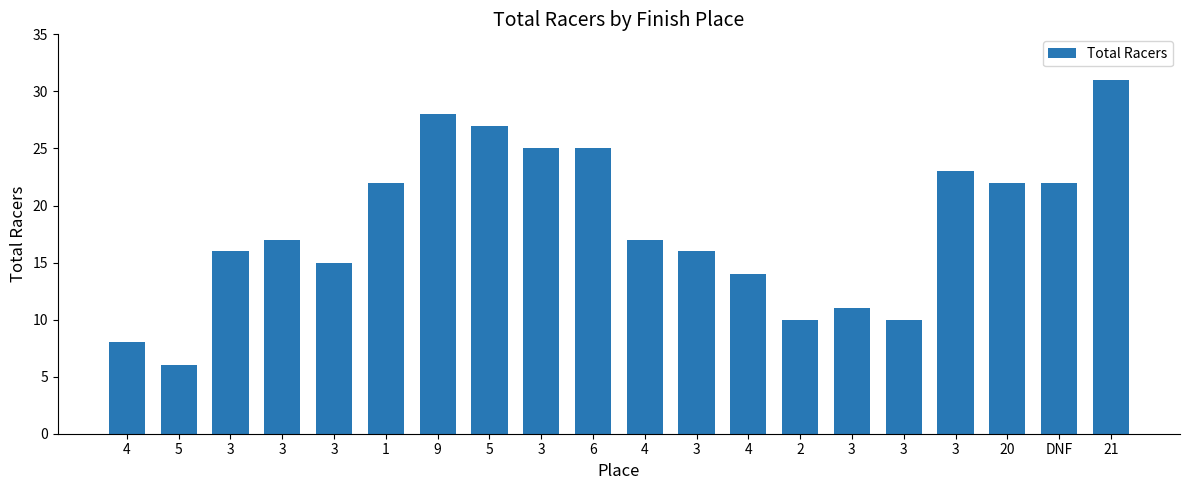

Rank the categories by value from highest to lowest.

21, 9, 5, 3, 6, 3, 1, 20, DNF, 3, 4, 3, 3, 3, 4, 3, 2, 3, 4, 5